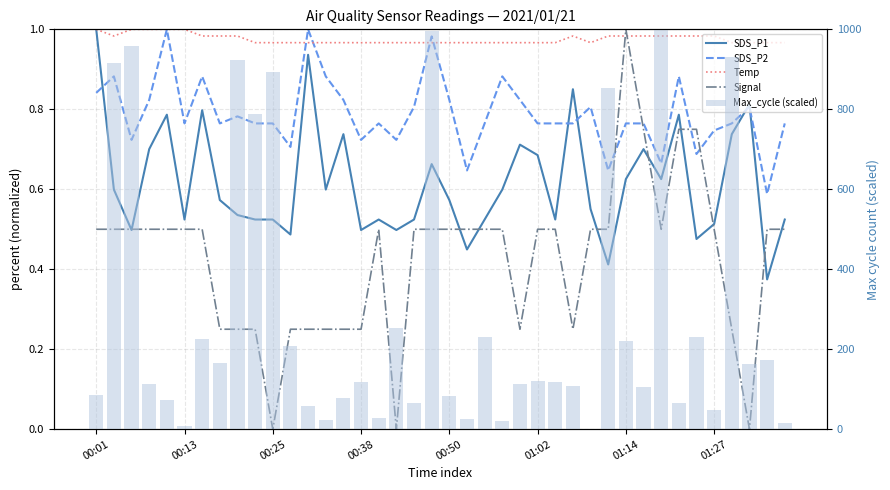

True or false: SDS_P1 has a value of 0.7 at 29.

False